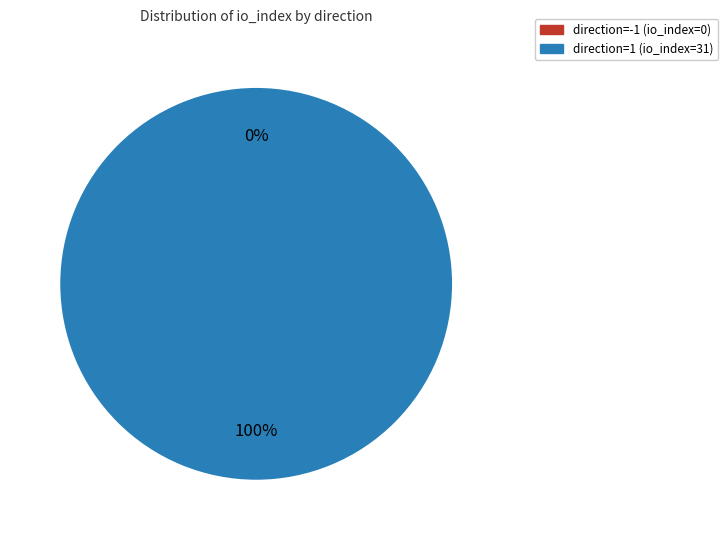

Is it true that direction=-1 (io_index=0) is 0% of the pie?

True